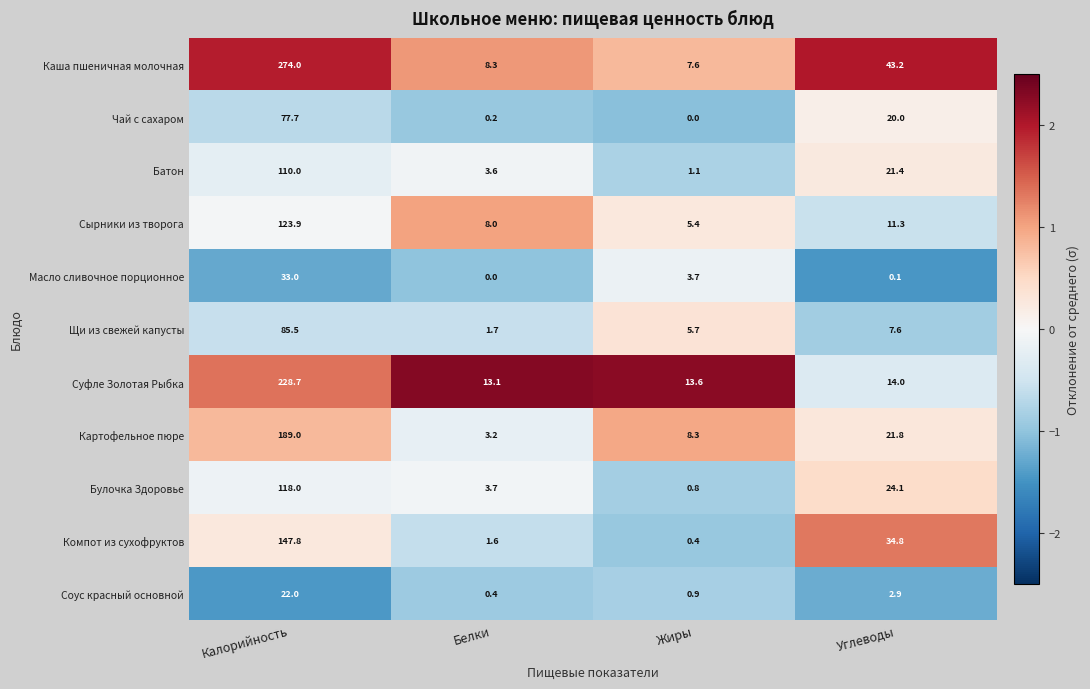

What is the difference between the maximum and second lowest values in the Масло сливочное порционное series?

32.9